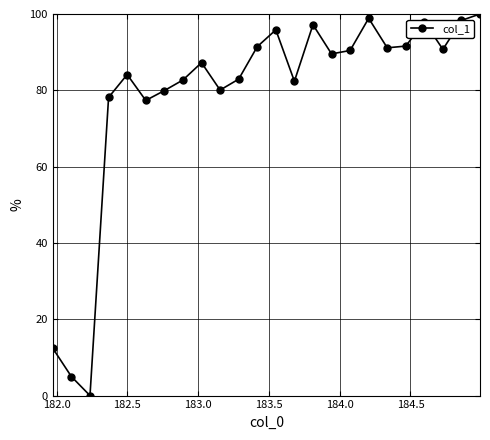

How many interior local valleys (lower than both neighbors) does the data have?

7